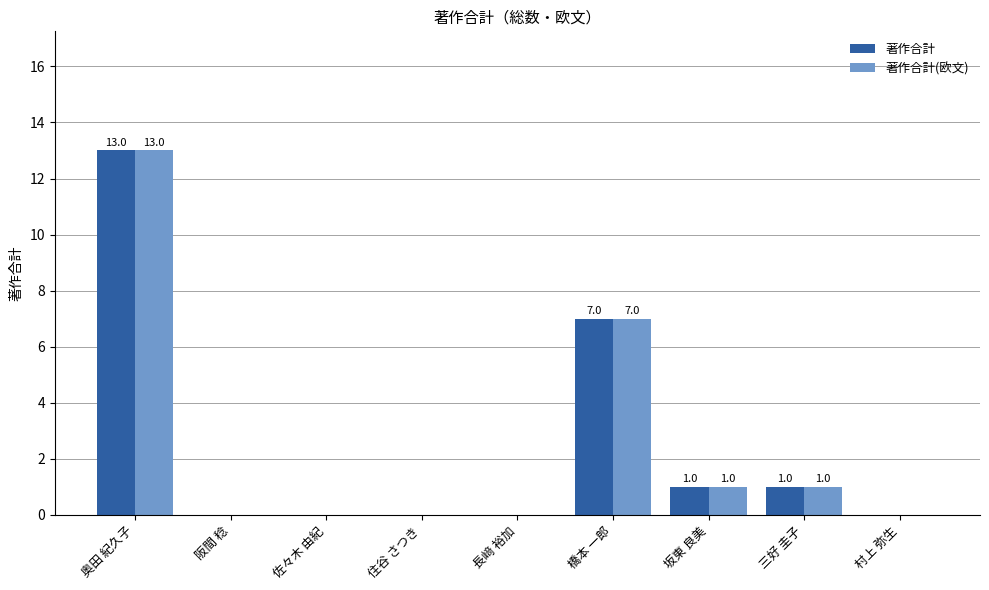

How many series are shown in this chart?

2